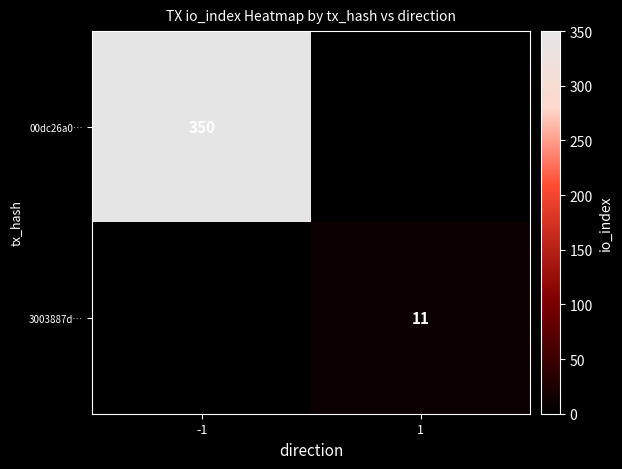

Is the value of 00dc26a0… at -1 greater than the value of 3003887d… at 1?

Yes